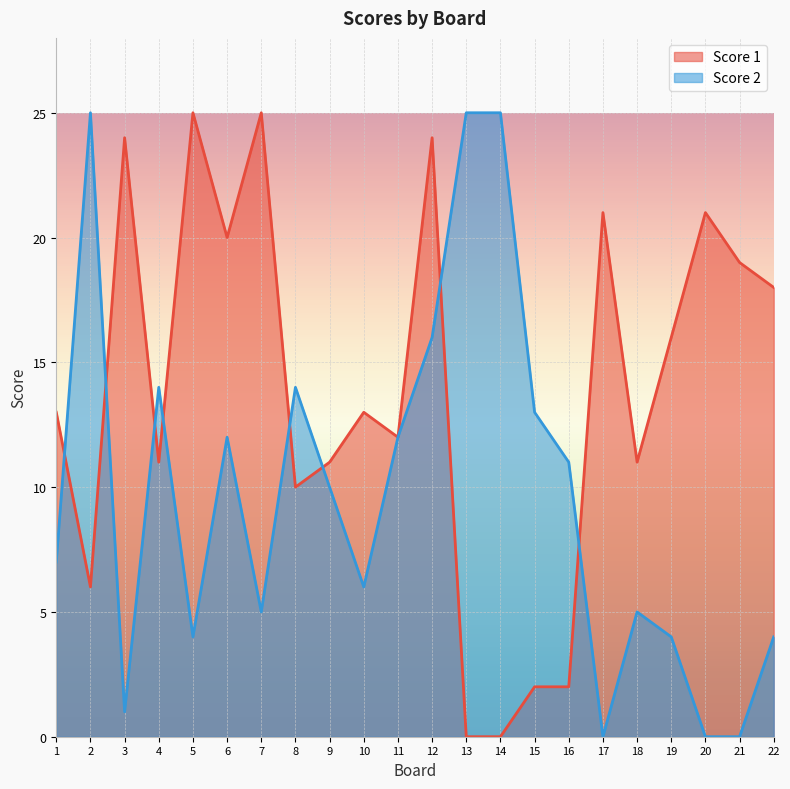

How many interior local valleys does the Score 1 series have?

6